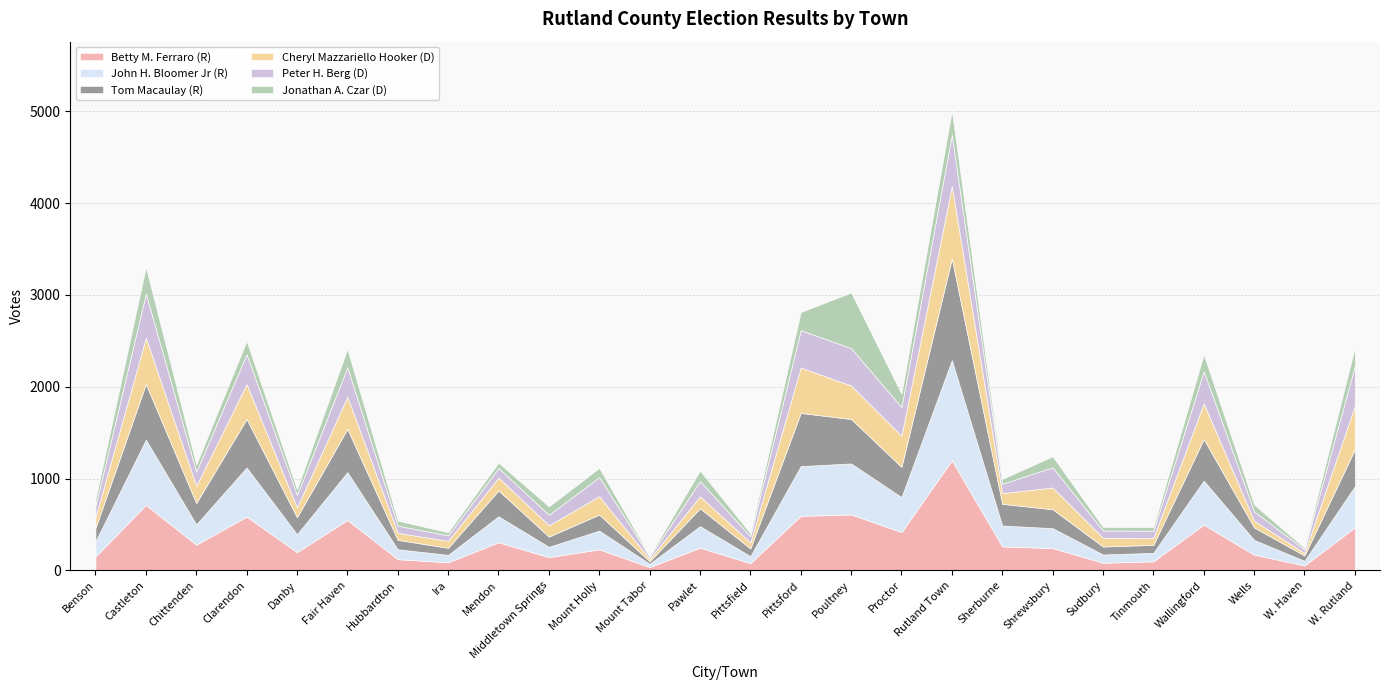

Reading left to right, what are all the values shown in this chart?

Betty M. Ferraro (R): 151	713	280	586	199	549	122	88	306	144	229	36	247	79	594	609	417	1199	261	243	83	99	498	171	54	468
John H. Bloomer Jr (R): 165	711	221	535	195	521	108	81	283	113	204	36	235	76	542	556	381	1091	228	217	90	92	480	161	50	449
Tom Macaulay (R): 147	607	233	529	185	472	102	77	282	111	175	27	194	84	579	484	330	1107	236	206	87	87	453	136	58	402
Cheryl Mazzariello Hooker (D): 117	504	188	379	106	350	77	76	140	123	200	25	131	65	495	364	340	791	117	237	95	74	389	73	28	474
Peter H. Berg (D): 123	481	154	327	138	321	78	60	105	114	208	25	166	69	407	408	311	557	101	220	80	80	350	102	38	434
Jonathan A. Czar (D): 72	288	75	143	59	199	54	33	57	92	100	9	114	31	197	606	144	263	53	119	38	40	182	74	18	200